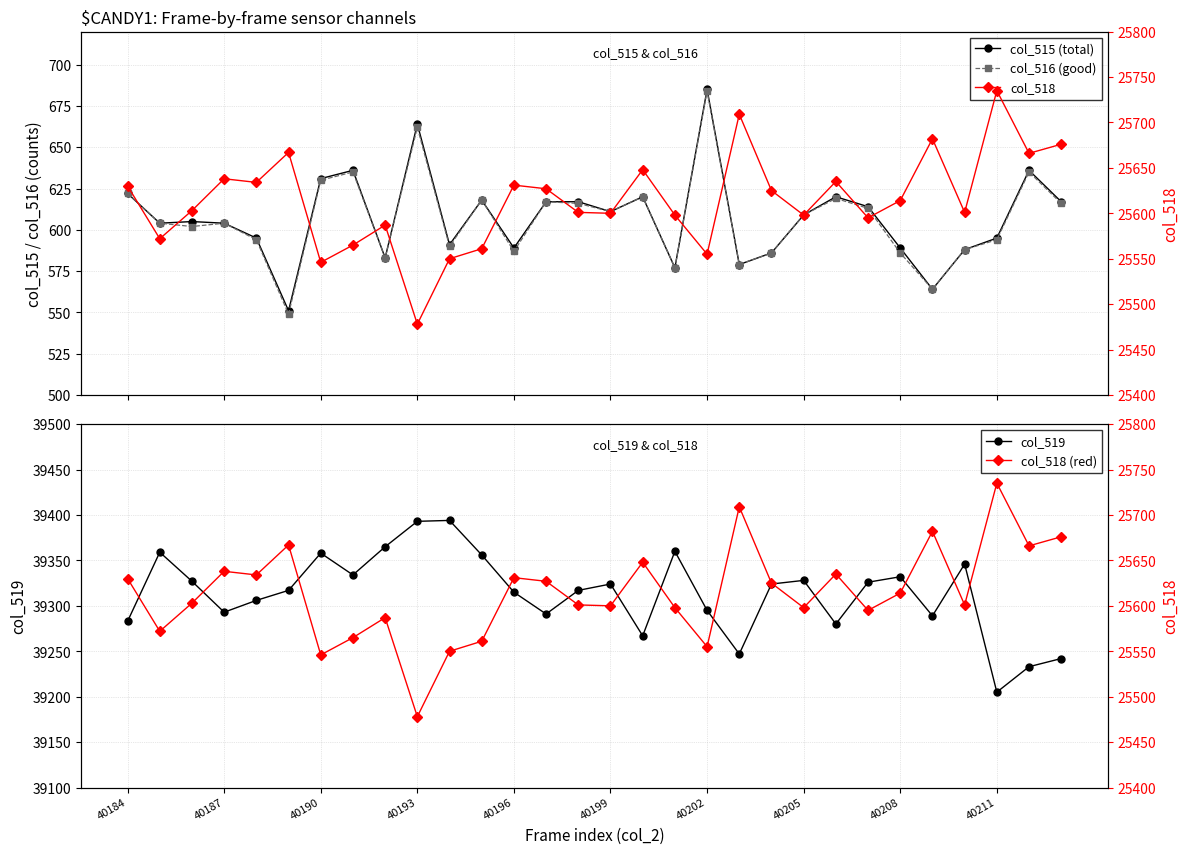

What is the sum of all col_518 values?

768427